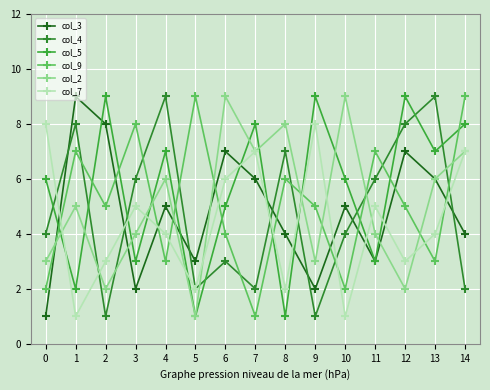

Is the value of col_7 at 13 greater than the value of col_9 at 1?

No